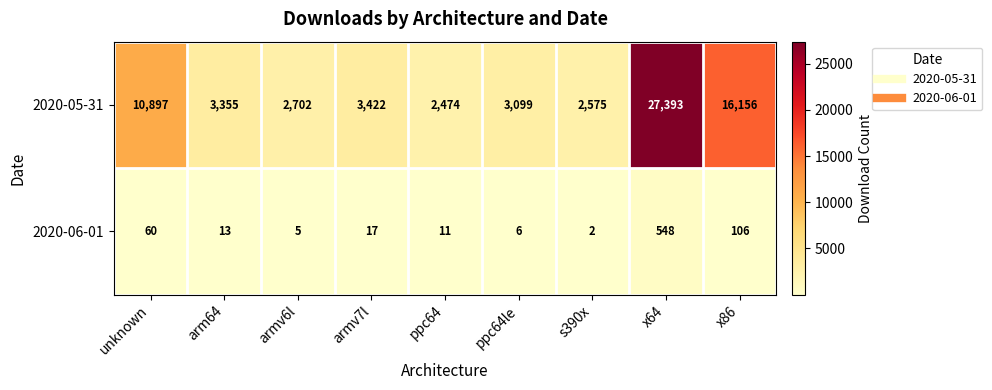

Rank the series at armv6l from highest to lowest value.

2020-05-31, 2020-06-01